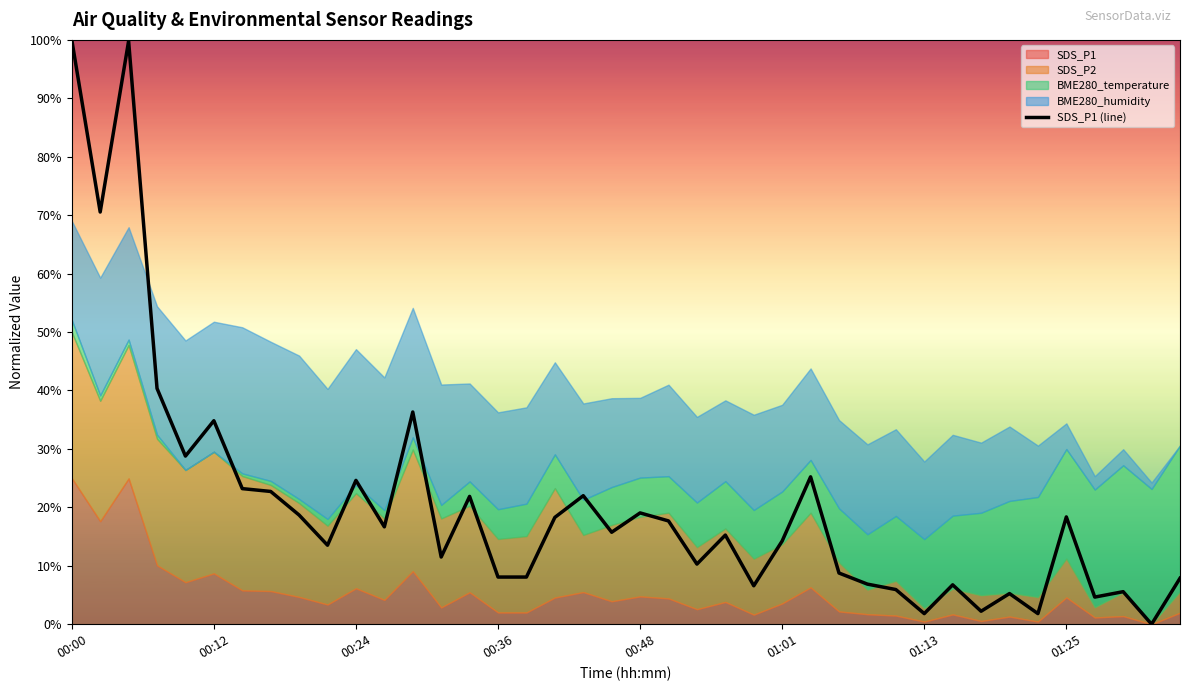

Is it true that SDS_P1 (line) equals 12.6 at 00:36?

False